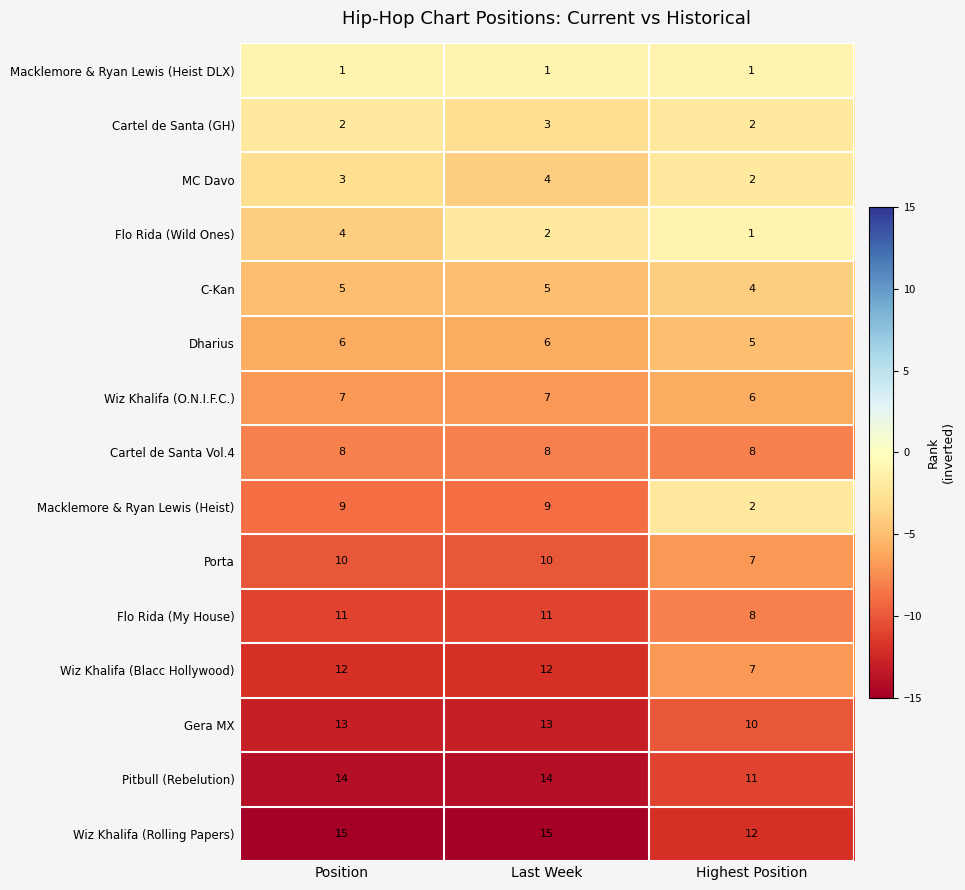

What is the total value across all series at Last Week?

120